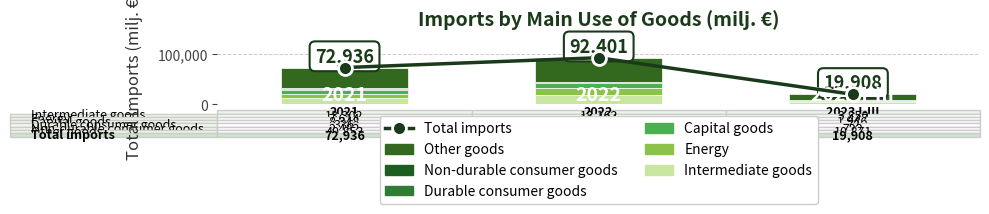

What is the difference between the highest and lowest values at 2022?

46739.1